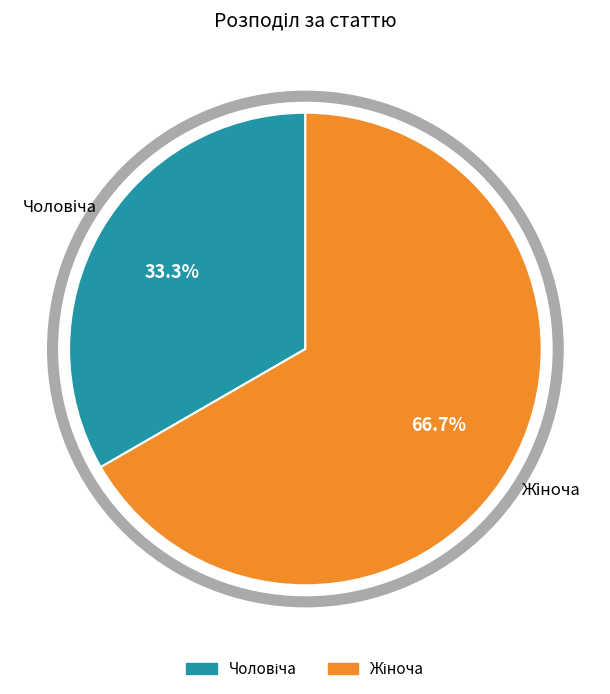

Is there any slice that represents more than half of the pie?

Yes